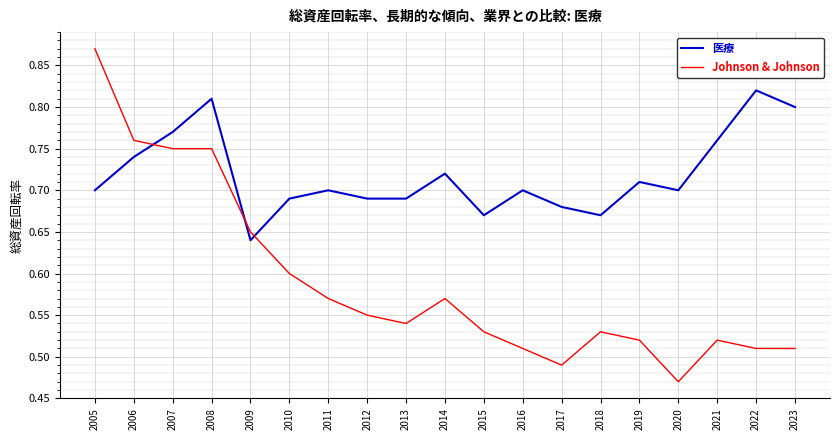

True or false: Johnson & Johnson and 医療 intersect in this chart.

True